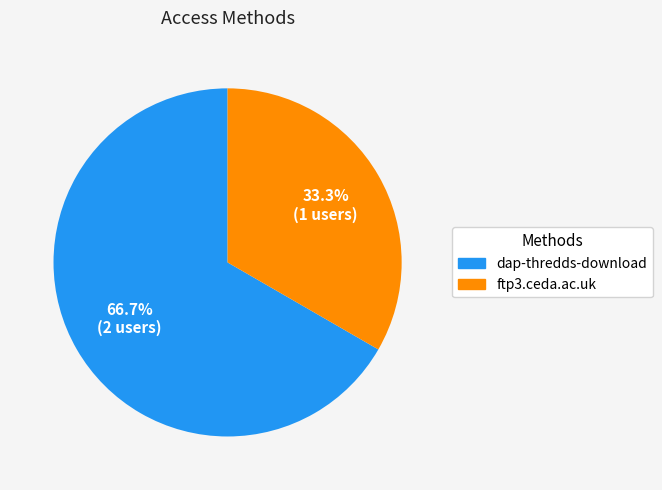

To the nearest percent, what is the average slice percentage?

50%